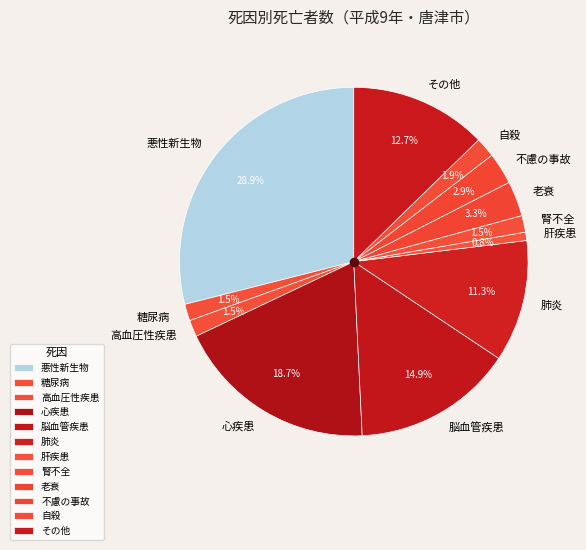

To the nearest percent, what is the average slice percentage?

8%